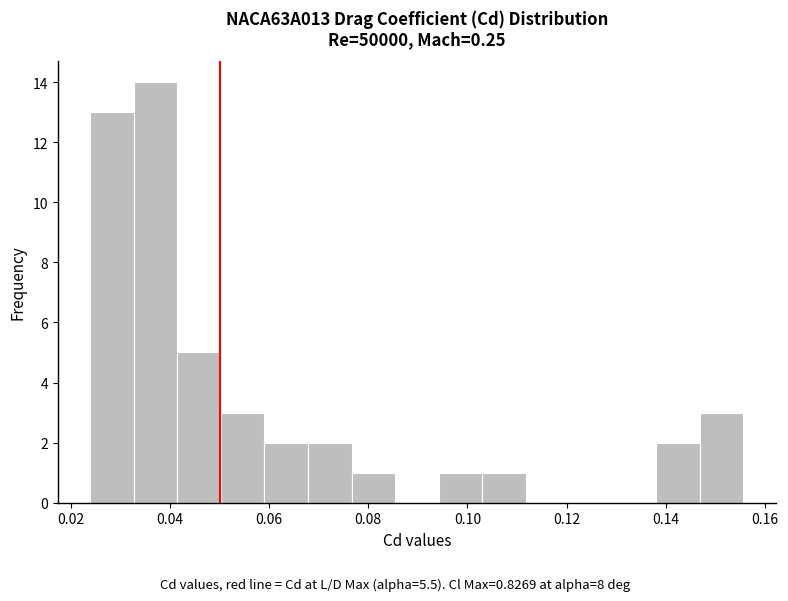

What is the height of the bar covering 0.094 to 0.102 on the x-axis? Neither the bar edges nor the heights are printed on the chart, so give them approximately, as read against the axes.

1